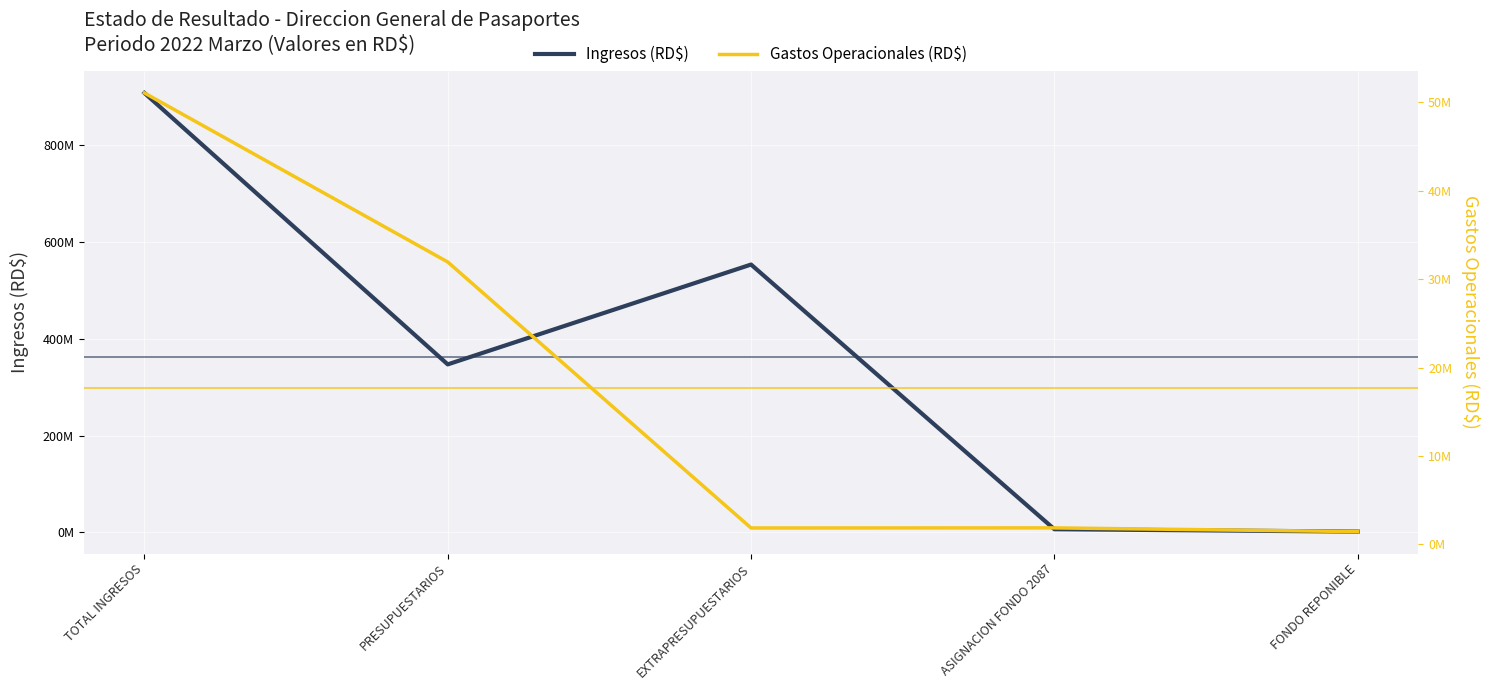

What is the approximate value of Gastos Operacionales (RD$) at FONDO REPONIBLE?

1460000.0